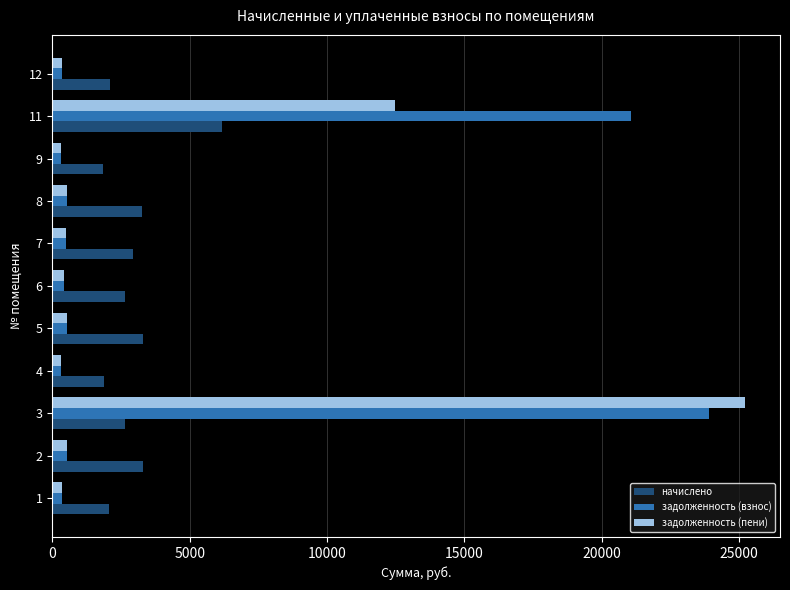

What is the average value of the задолженность (пени) series?

3782.5